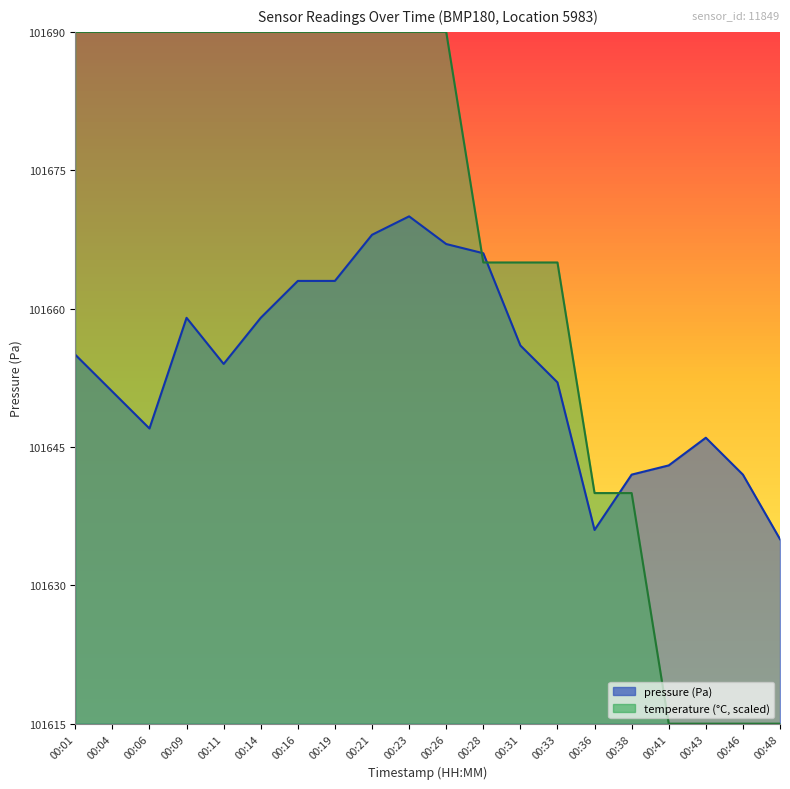

Reading left to right, what are all the values shown in this chart?

pressure: 101655	101651	101647	101659	101654	101659	101663	101663	101668	101670	101667	101666	101656	101652	101636	101642	101643	101646	101642	101635
temperature: 101690	101690	101690	101690	101690	101690	101690	101690	101690	101690	101690	101665	101665	101665	101640	101640	101615	101615	101615	101615